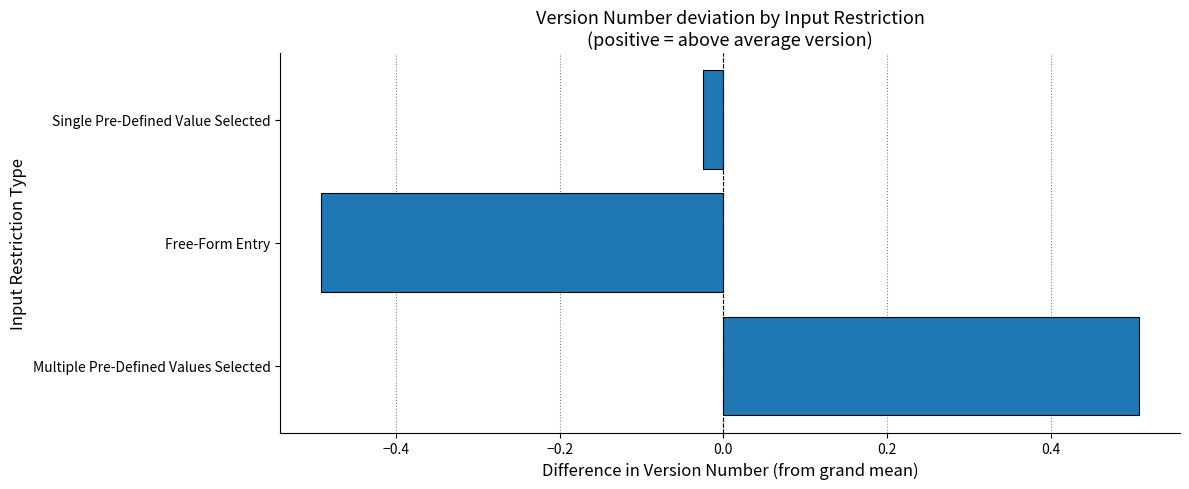

Does the chart contain stacked bars?

No